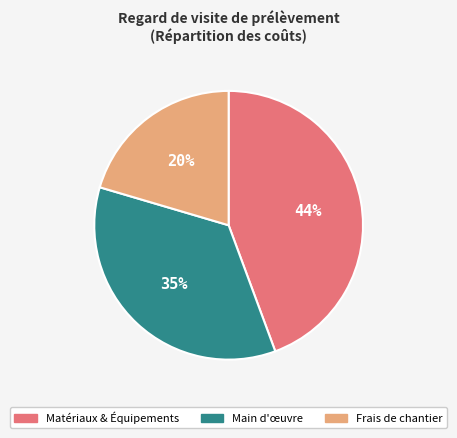

Is it true that Frais de chantier is 20% of the pie?

True